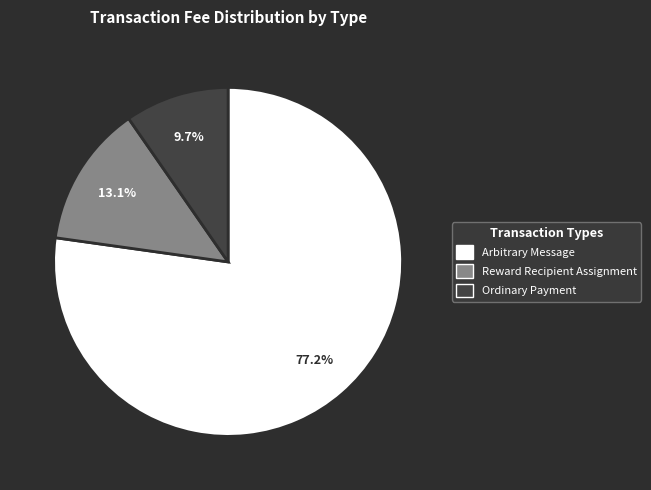

To the nearest percent, what portion does Ordinary Payment represent?

10%